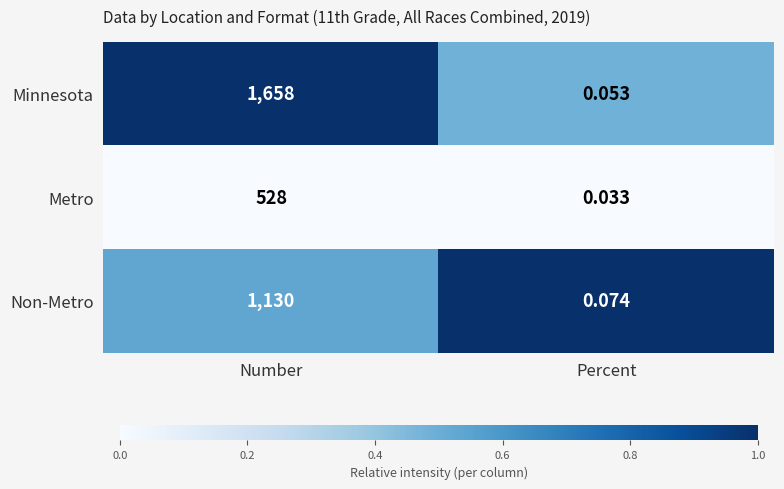

Which series has the largest range (max minus min)?

Minnesota